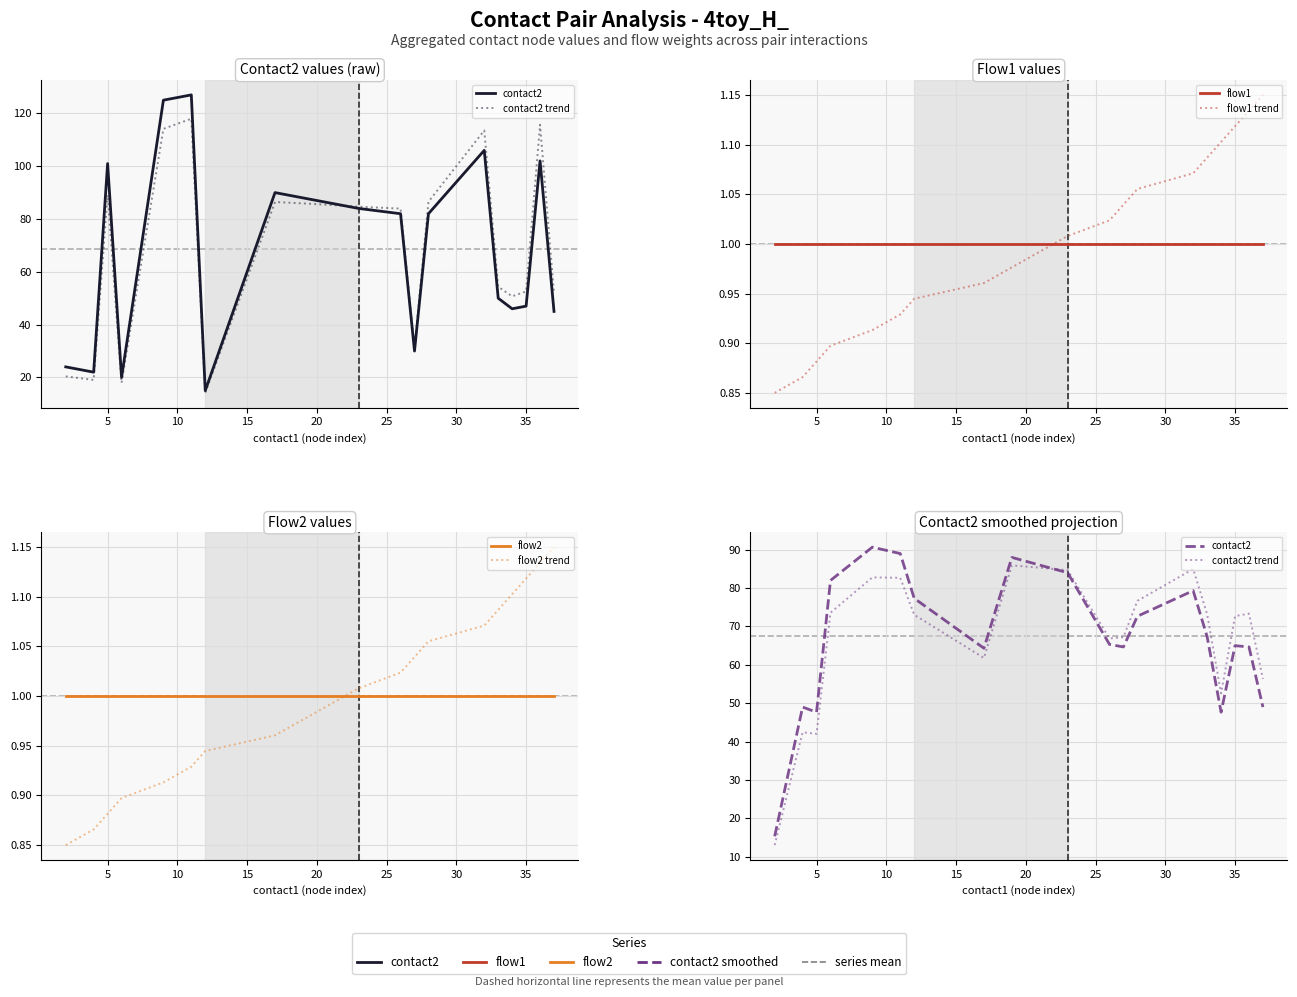

How many lines are shown in the chart?

6